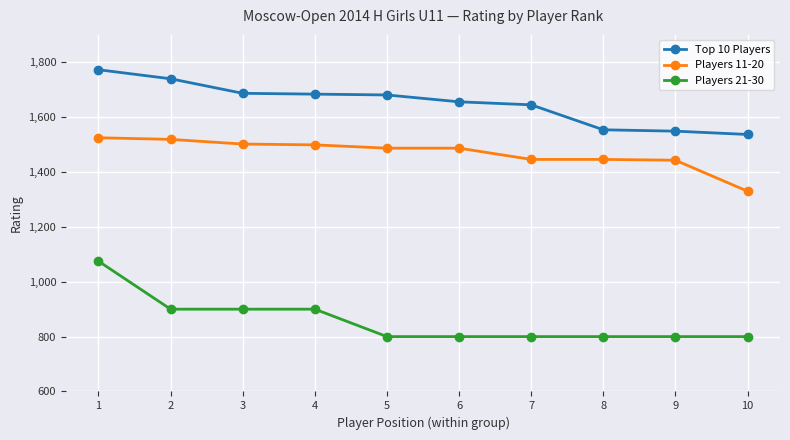

What is the maximum value shown in the chart?

1773